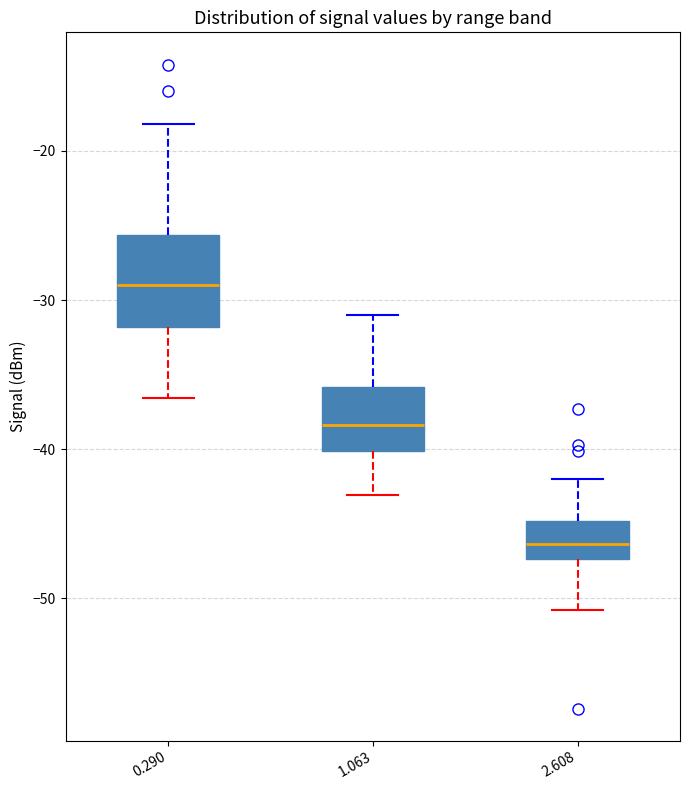

Comparing the boxes themselves (not the whiskers), which one is the tallest?

0.290